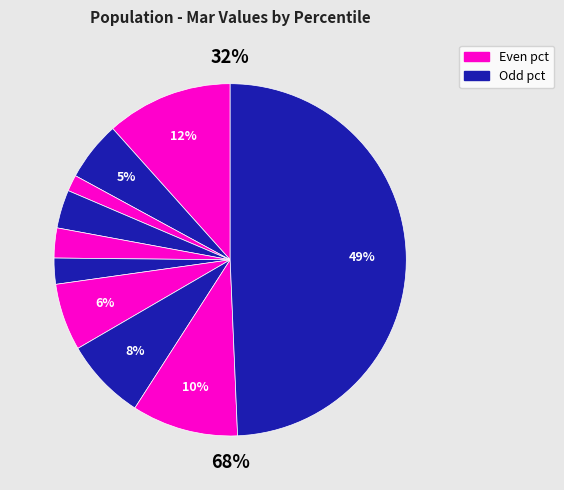

To the nearest percent, what is the difference between the pct65 and pct55 slice percentages?

4%